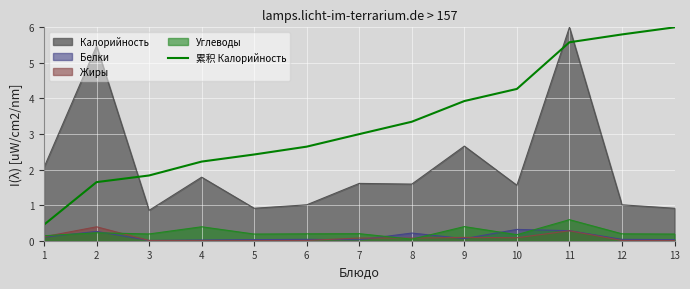

How many lines are shown in the chart?

5